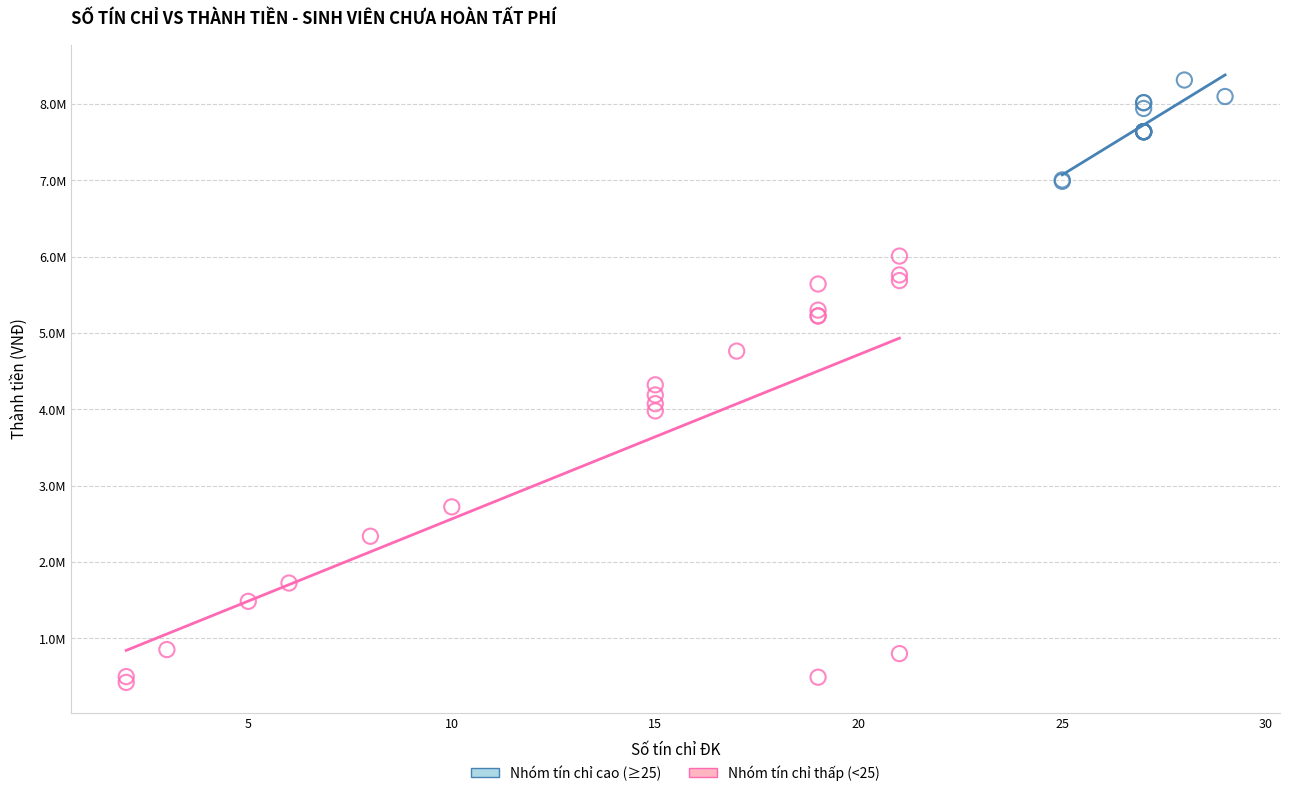

Which series has the largest Y range (max minus min)?

Nhóm tín chỉ thấp (<25)